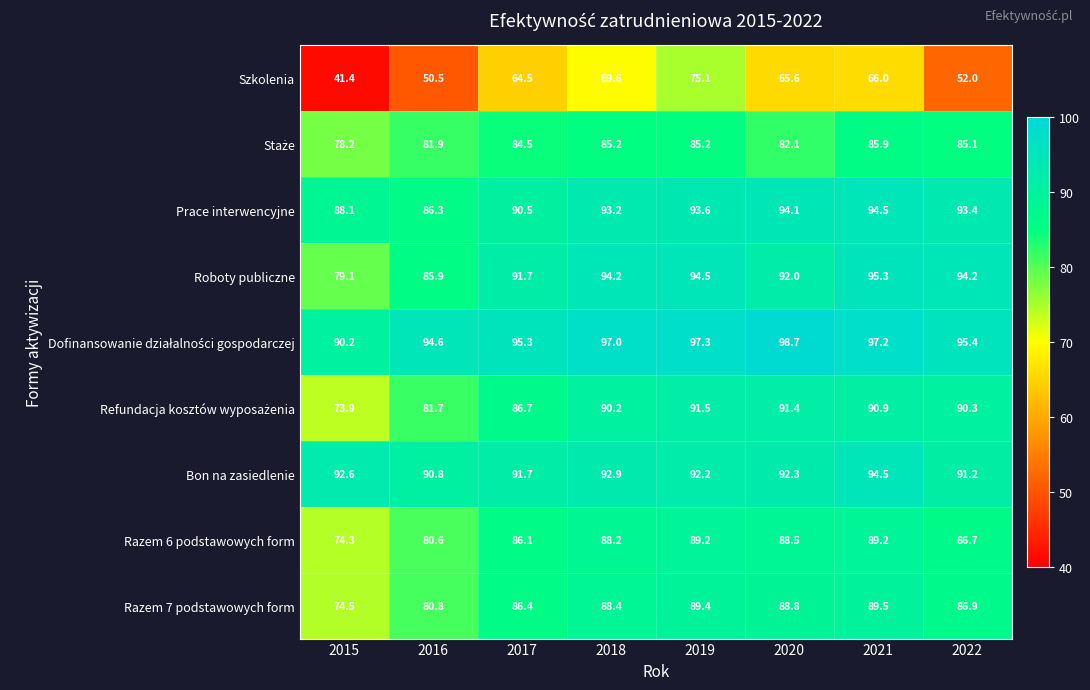

At which category is the sum across all series the highest?

2019